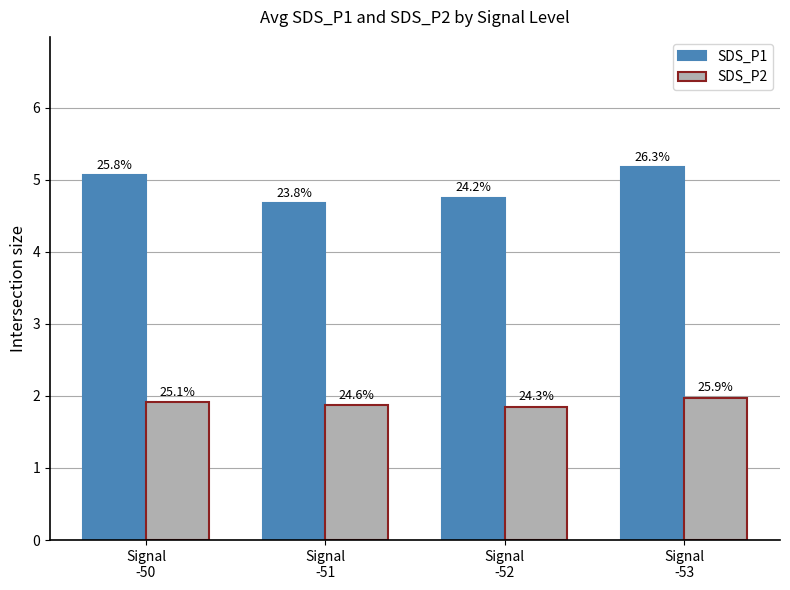

Which has a higher value, Signal
-53 or Signal
-52?

Signal
-53